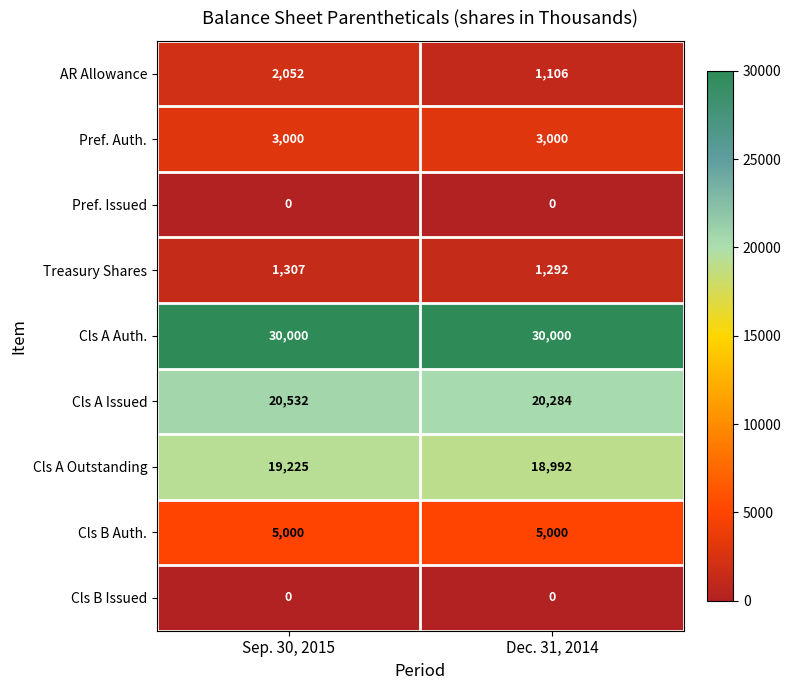

The value of Pref. Auth. at Dec. 31, 2014 is 3000. True or false?

True